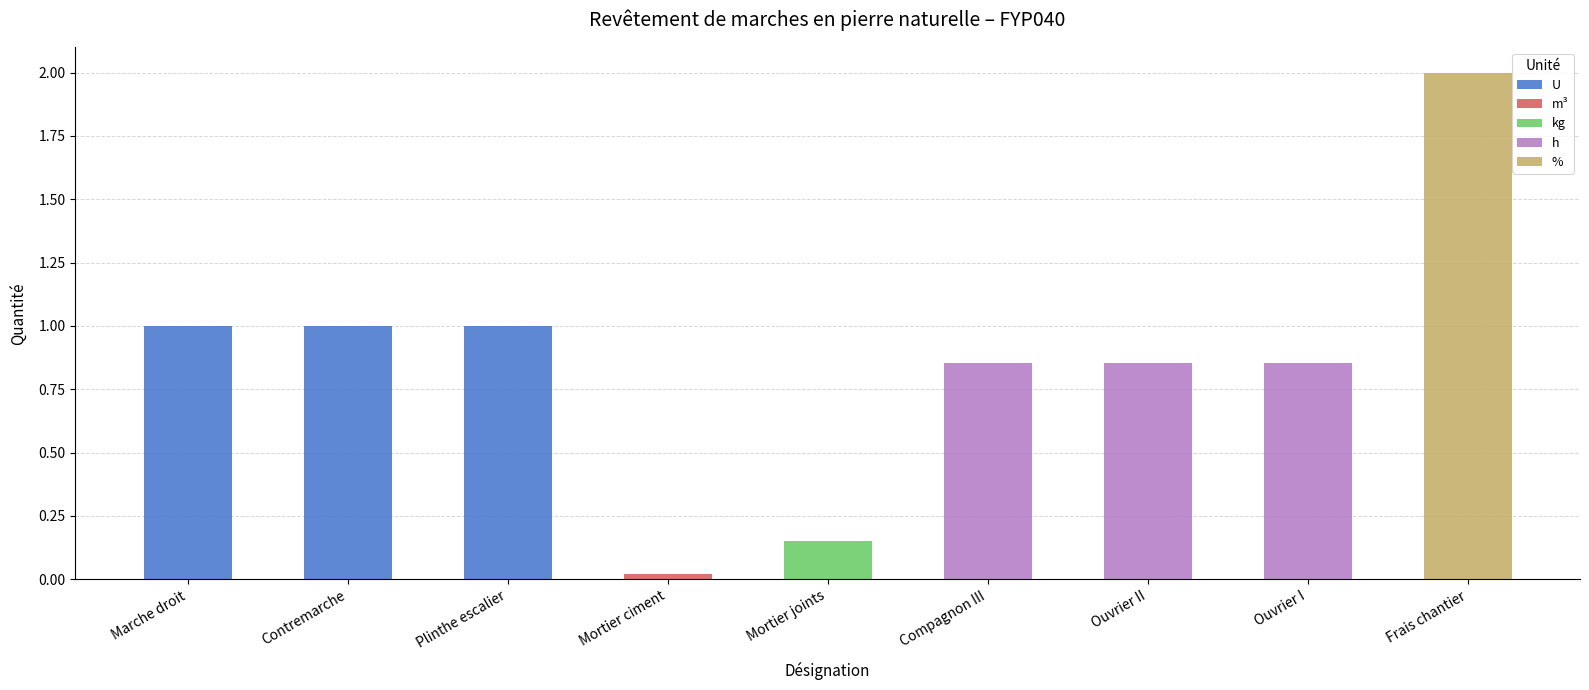

Which series has the largest total across all categories?

U